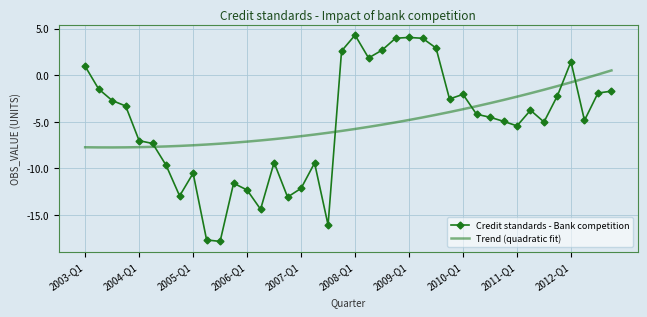

How many positive values does the Credit standards - Bank competition series have?

10